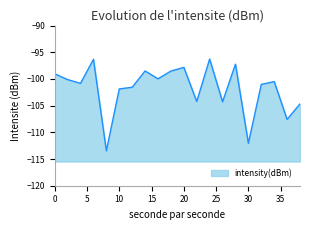

Which label corresponds to the largest value in the chart?

24